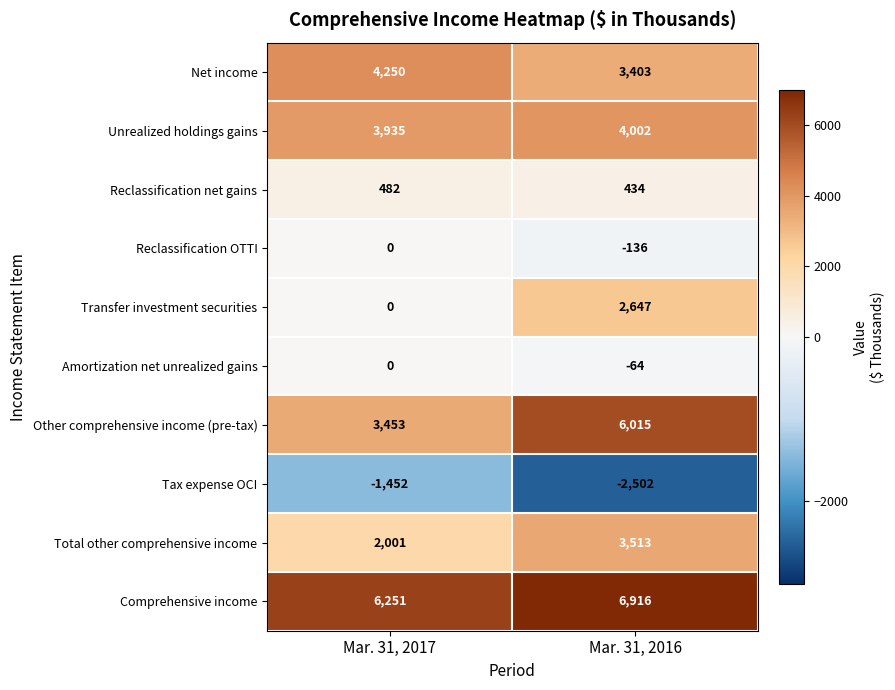

What is the total value across all series at Mar. 31, 2016?

24228